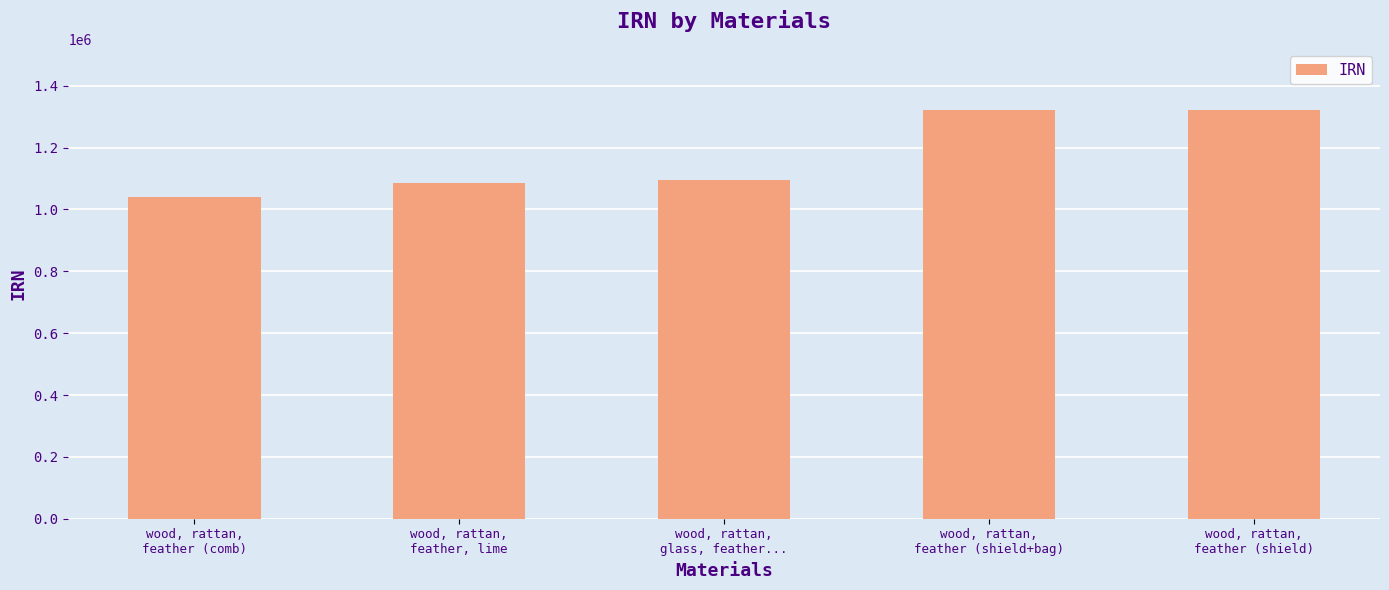

What is the label of the 2nd bar from the left?

wood, rattan,
feather, lime